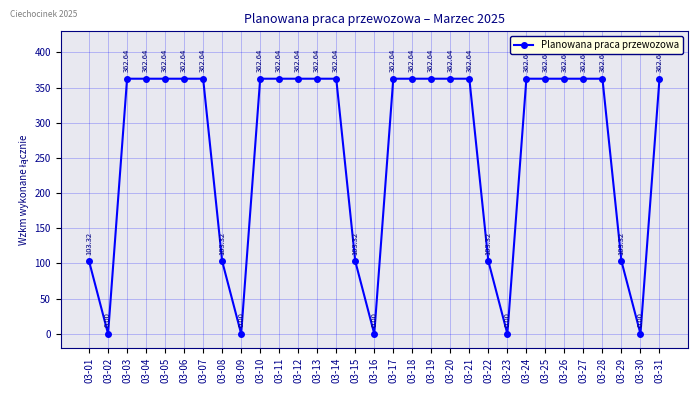

What is the difference between the maximum and second lowest values?

362.6